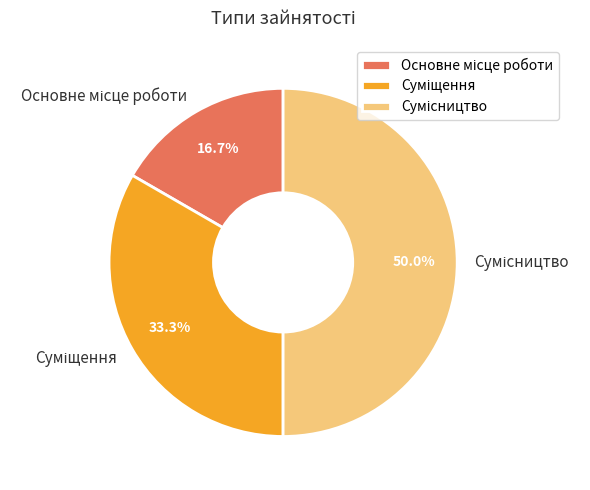

Is there any slice that represents more than half of the pie?

No